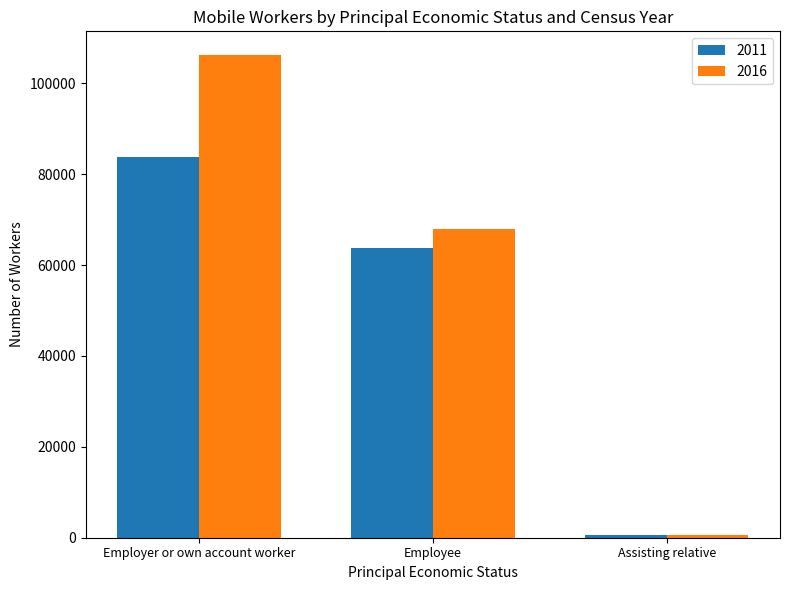

Which series has the largest total across all categories?

2016